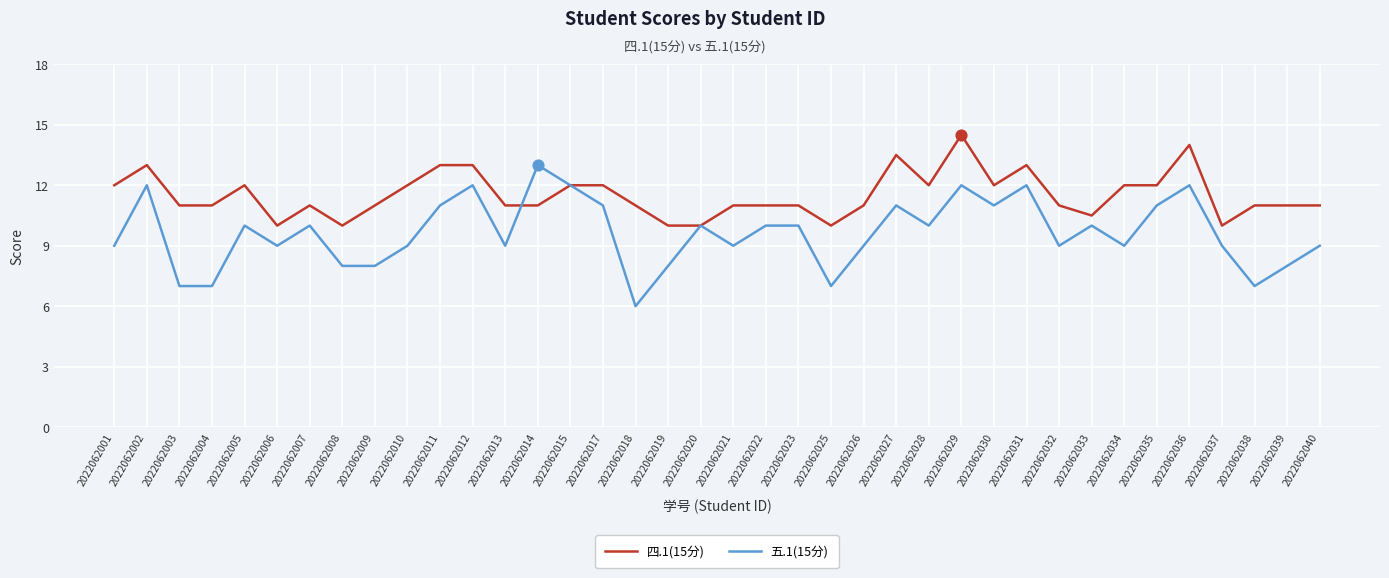

What is the total value across all series at 2022062007?

21.0